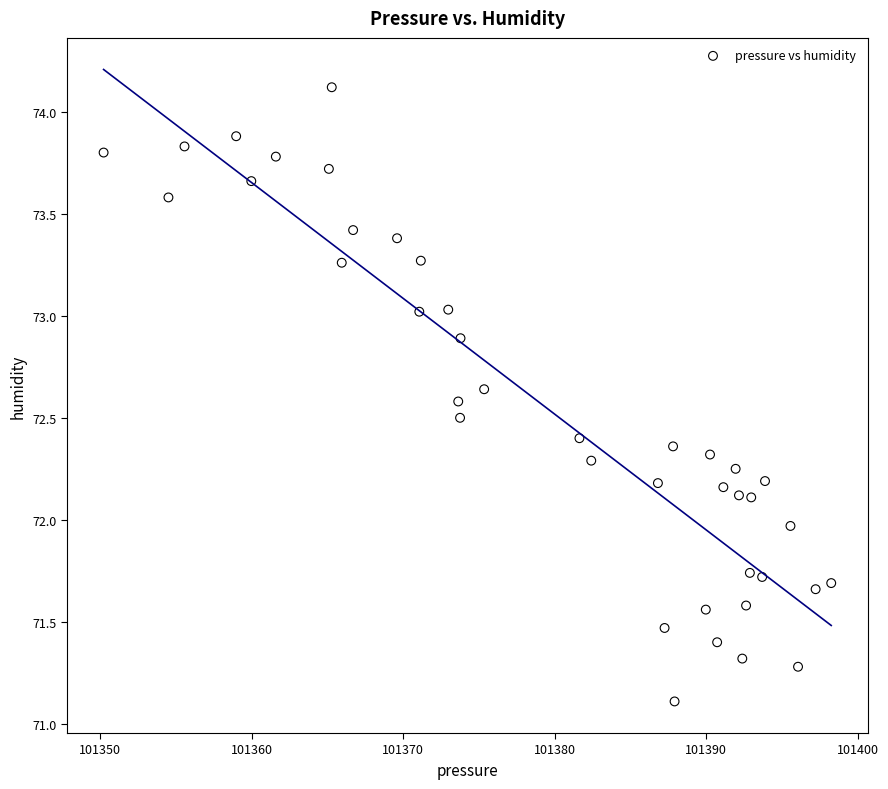

What is the range of X values (max minus min)?

48.0